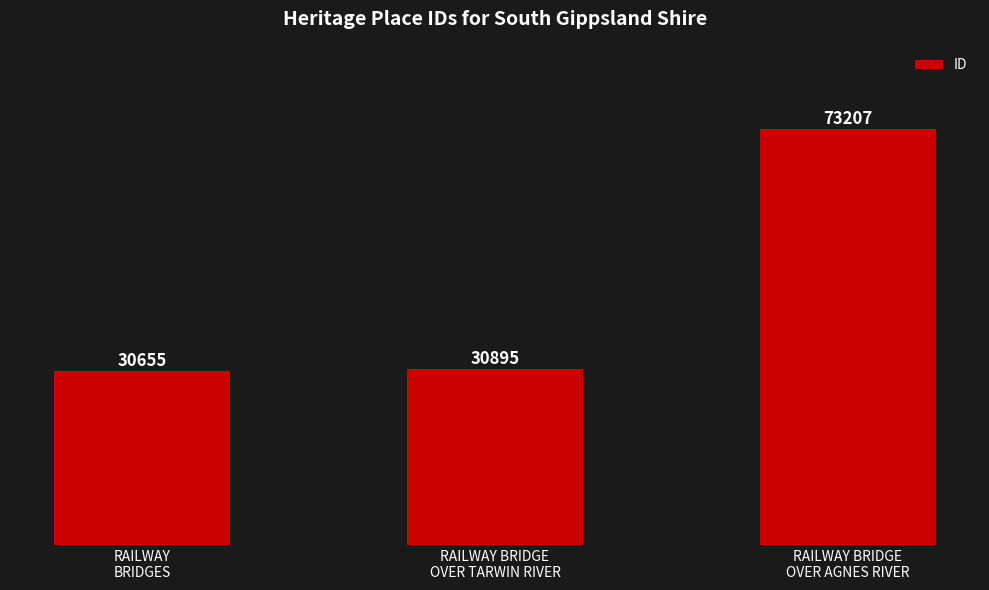

What is the smallest value displayed?

30655